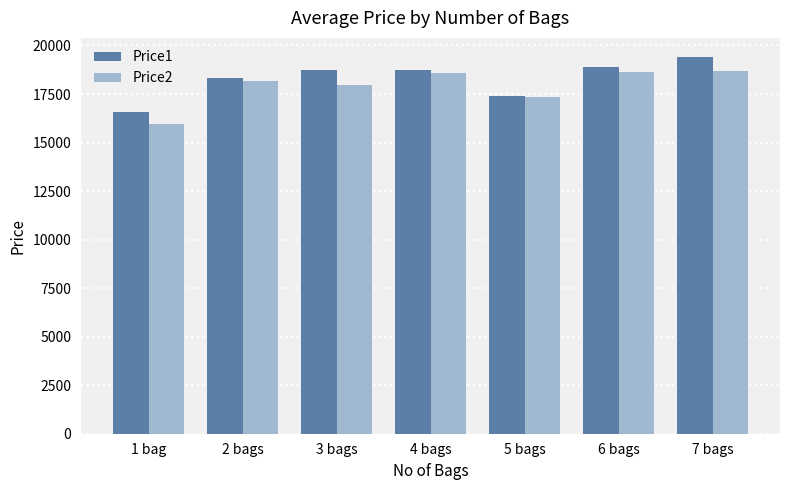

What is the average value of the Price1 series?

18292